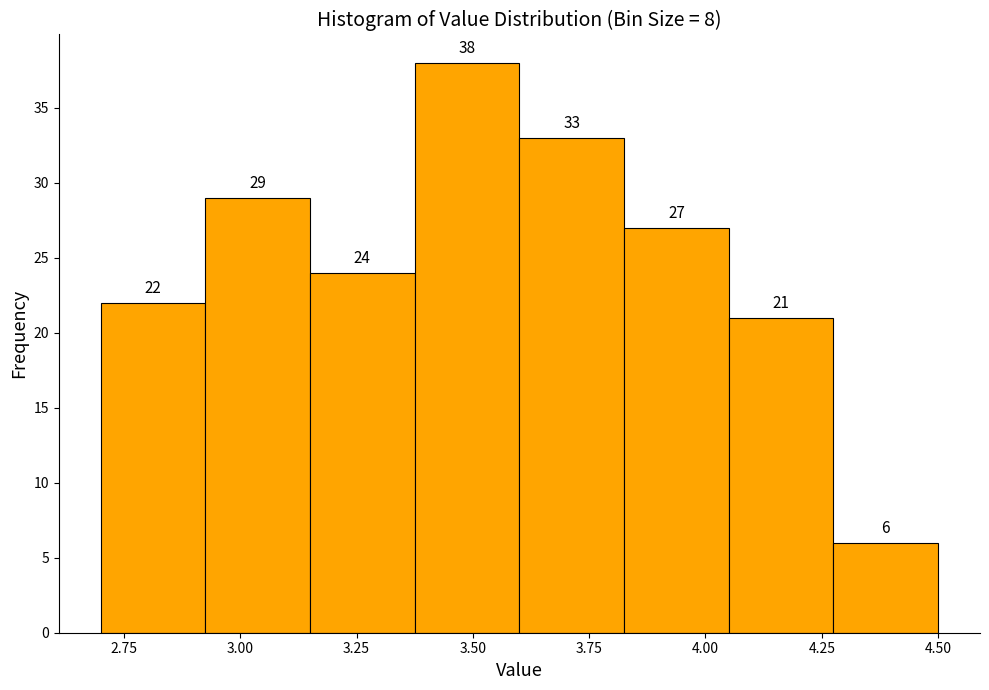

How tall is the bar that spans 3.375 to 3.600 on the x-axis? The bar edges are not printed on the chart, so give them approximately, as read against the axis.

38